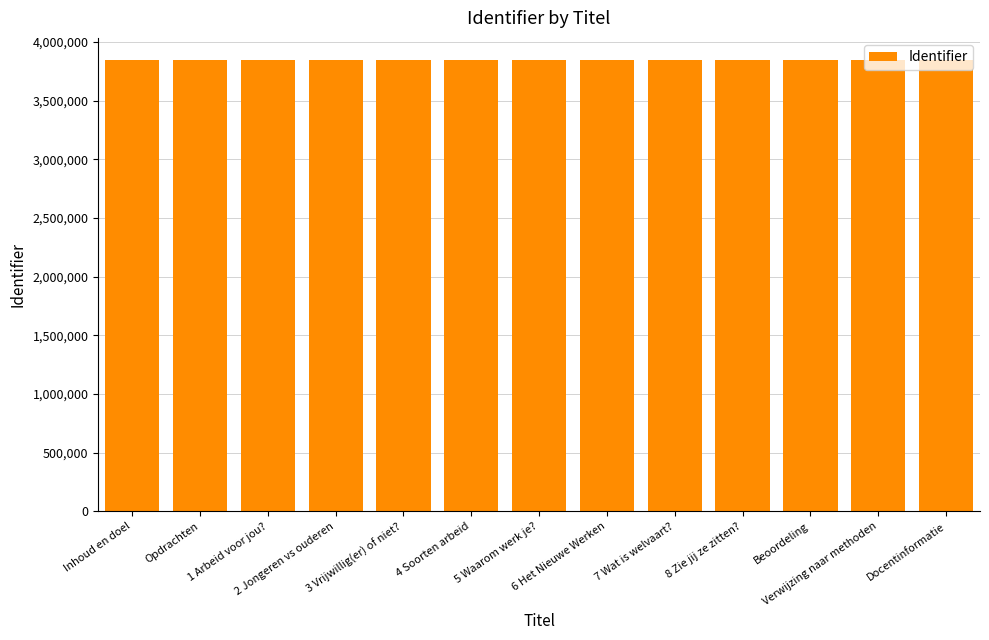

What is the average value?

3843731